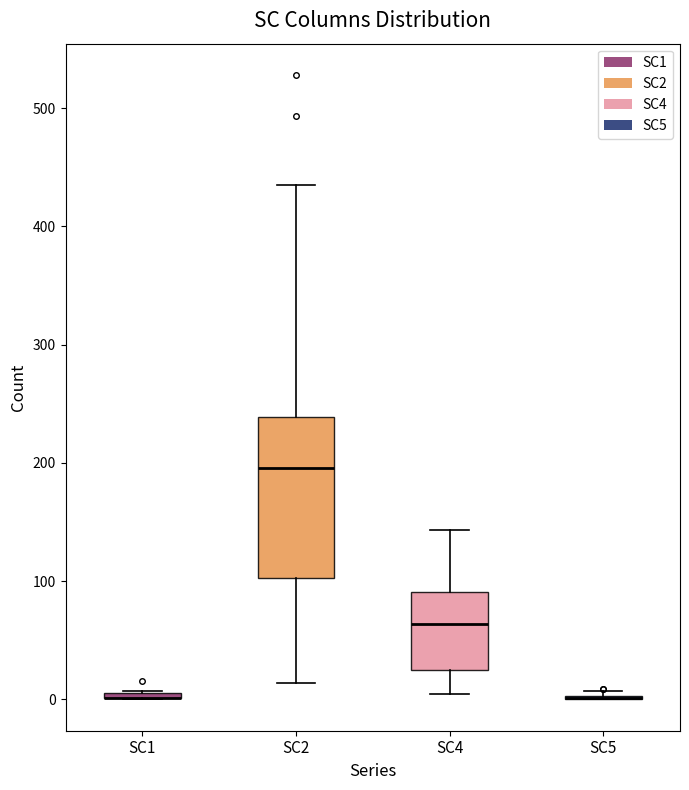

Which box is the tallest, from its lower edge to its upper edge?

SC2